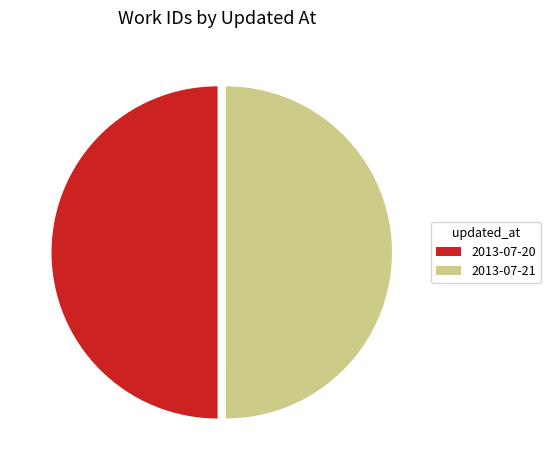

Do 2013-07-20 and 2013-07-21 together represent more than half of the pie?

Yes